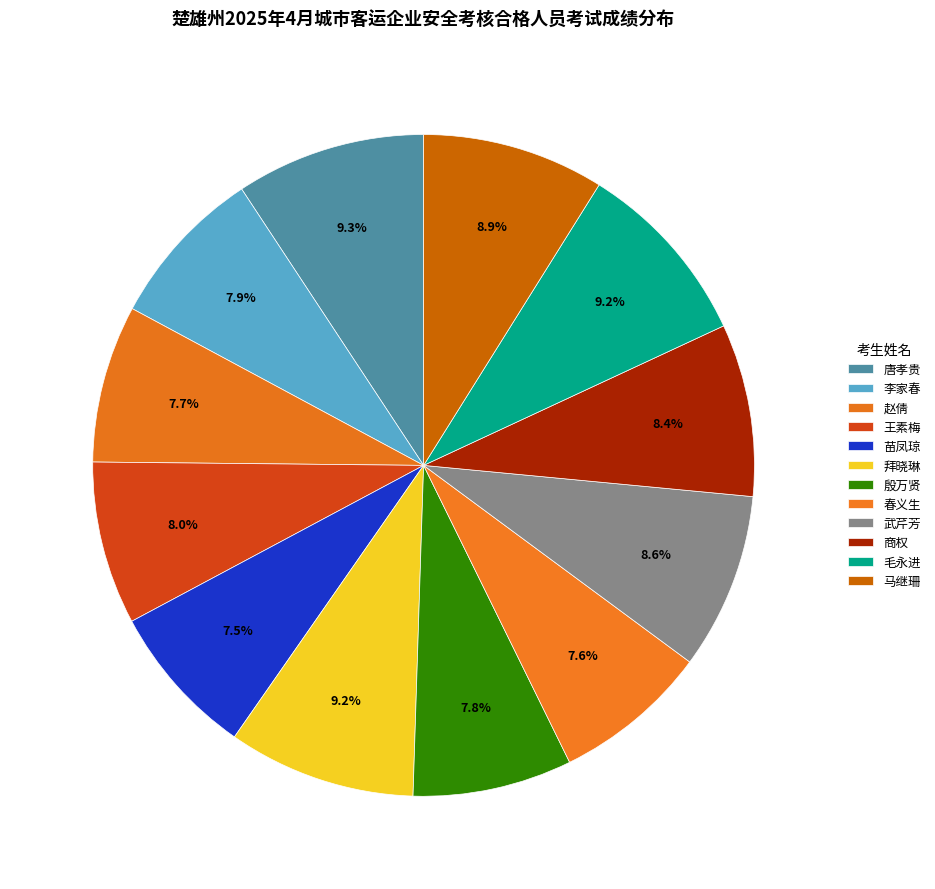

Combined, do 武芹芳 and 殷万贤 account for over 50%?

No